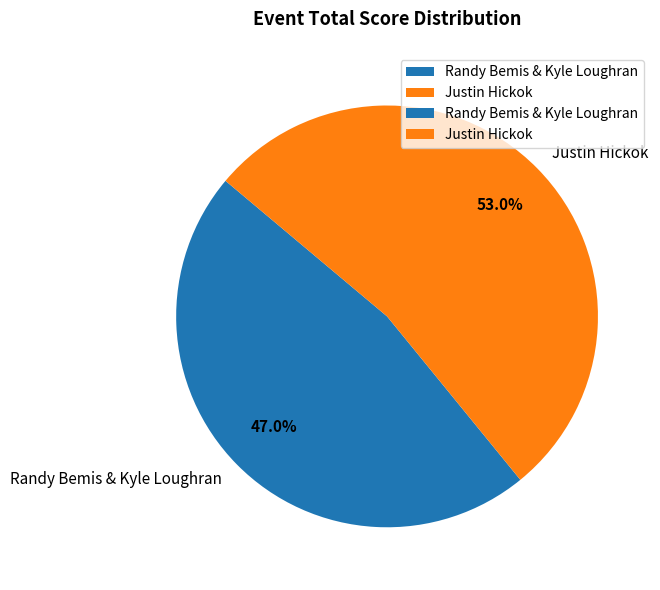

Which category has the biggest portion of the pie?

Justin Hickok